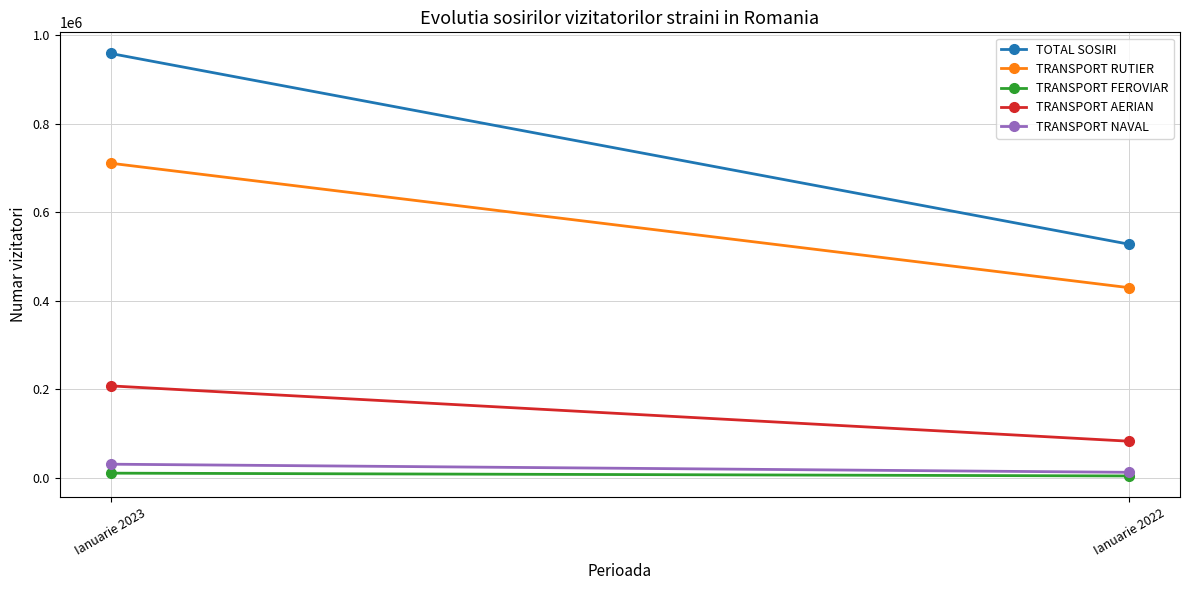

Reading left to right, what are all the values shown in this chart?

TOTAL SOSIRI: 959244	527891
TRANSPORT RUTIER: 711087	429594
TRANSPORT FEROVIAR: 10172	3822
TRANSPORT AERIAN: 207541	82418
TRANSPORT NAVAL: 30444	12057